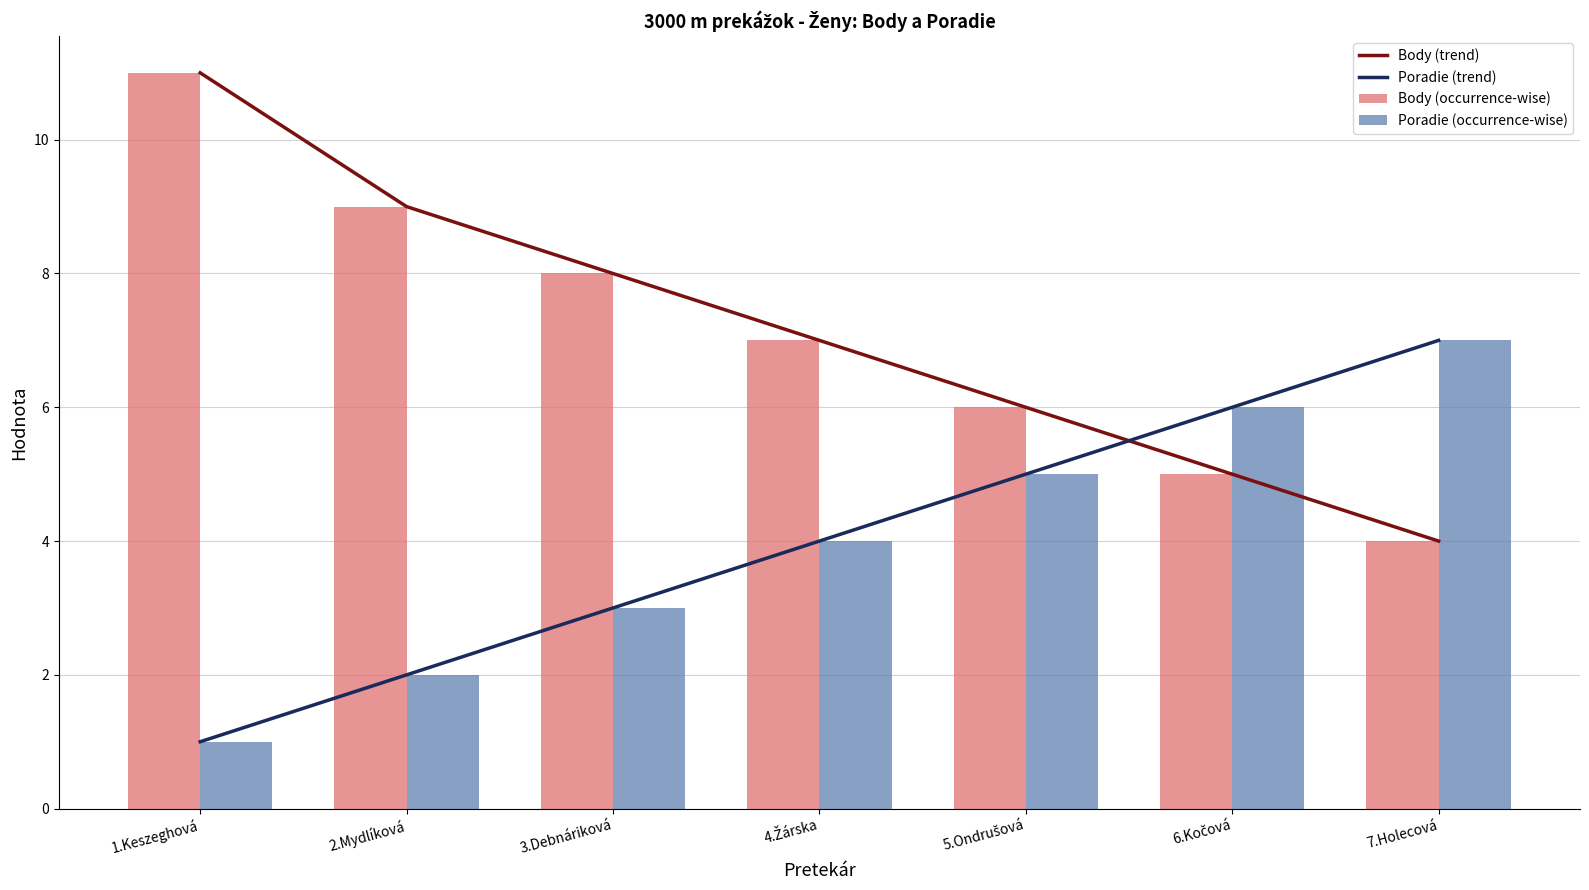

List the series in order of their peak value, lowest first.

Poradie (trend), Poradie (occurrence-wise), Body (trend), Body (occurrence-wise)